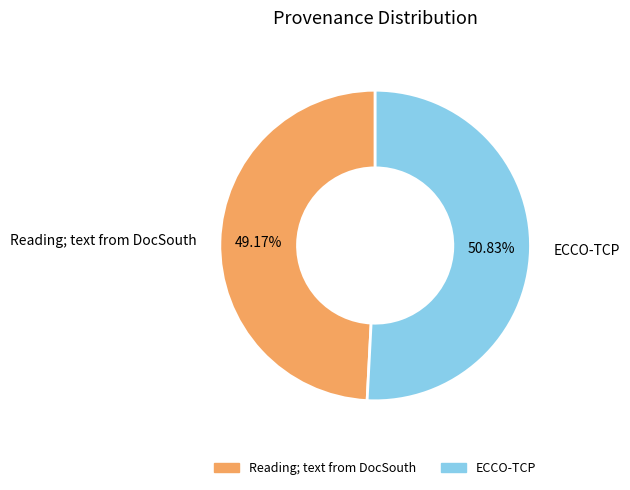

The ECCO-TCP slice represents 45% of the pie. True or false?

False